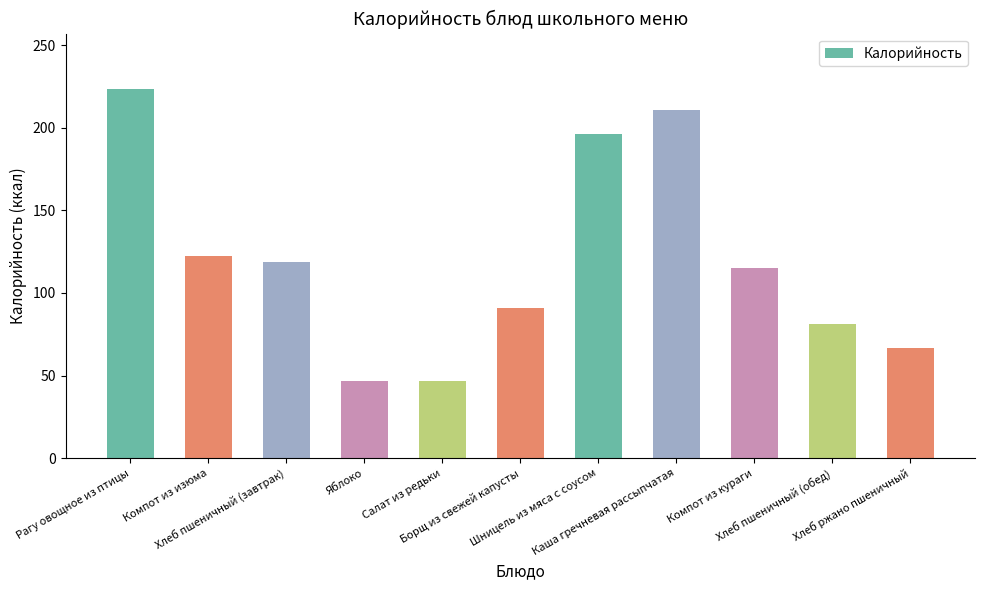

What is the smallest value displayed?

47.0